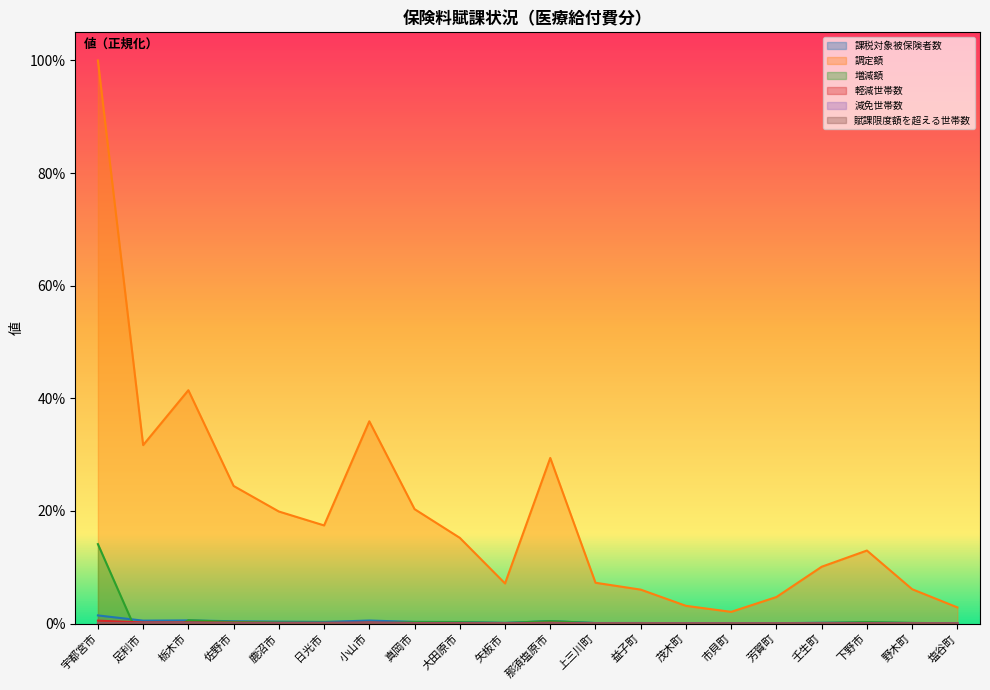

What is the sum of all 課税対象被保険者数 values?

0.1